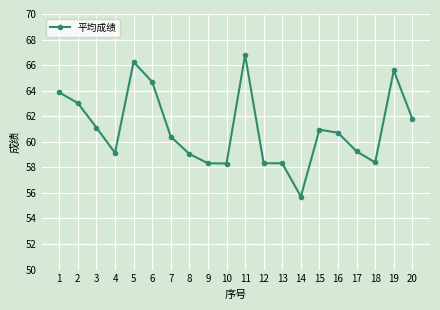

What is the change in value from 5 to 6?

-1.6